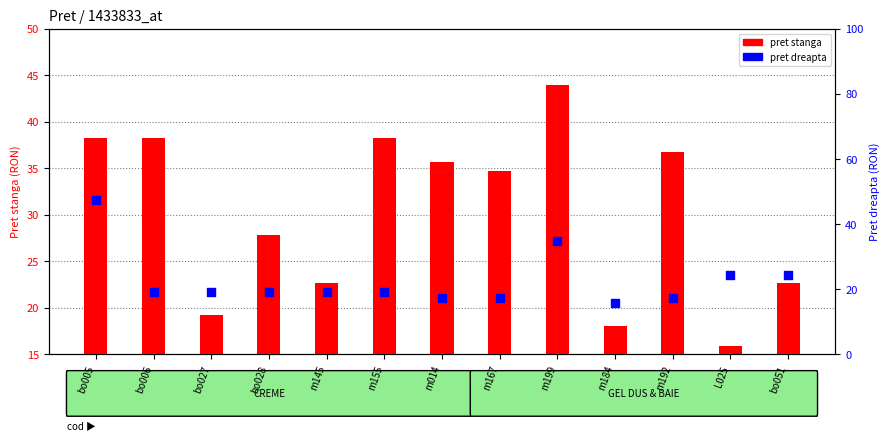

At how many categories does at least one series exceed 36?

5